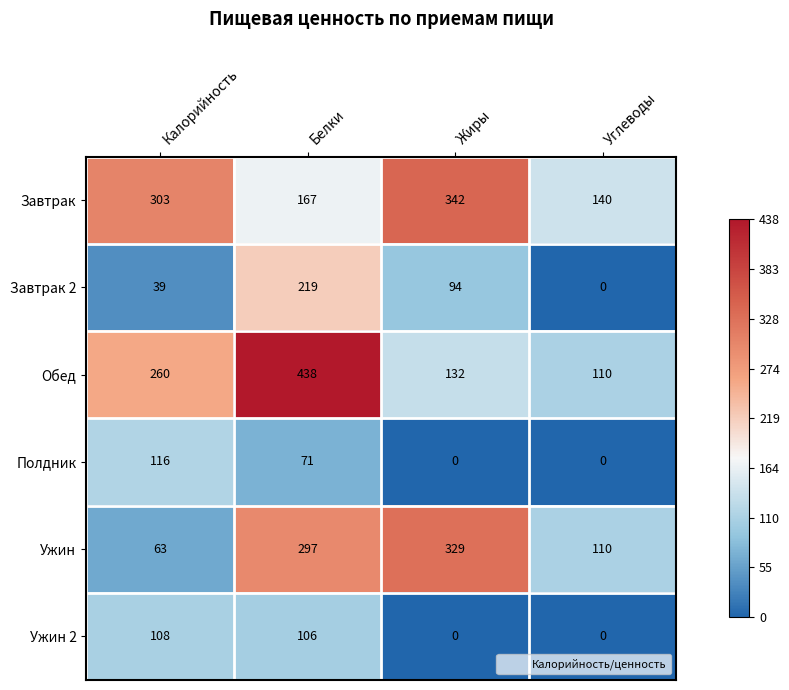

Reading left to right, extract all data points from this chart.

Завтрак: 303	167	342	140
Завтрак 2: 39	219	94	0
Обед: 260	438	132	110
Полдник: 116	71	0	0
Ужин: 63	297	329	110
Ужин 2: 108	106	0	0